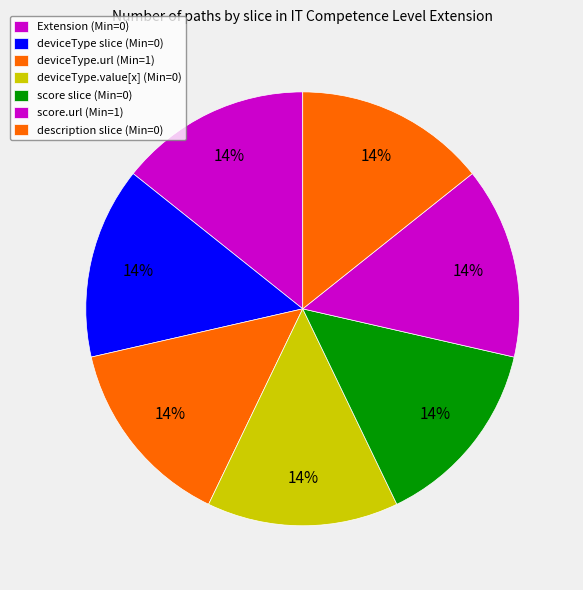

What is the smallest slice in the pie chart?

Extension